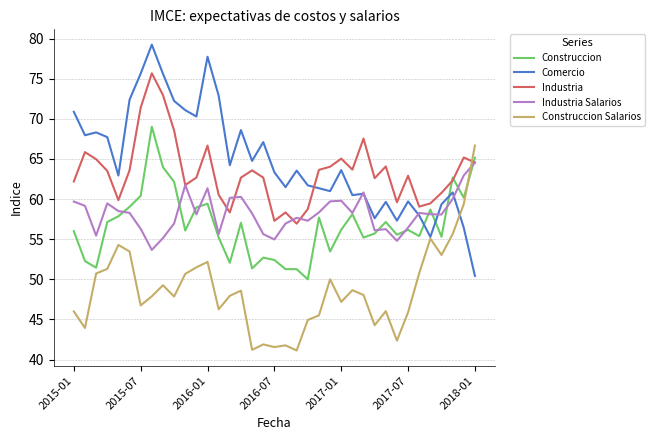

List the series in order of their peak value, lowest first.

Industria Salarios, Construccion Salarios, Construccion, Industria, Comercio